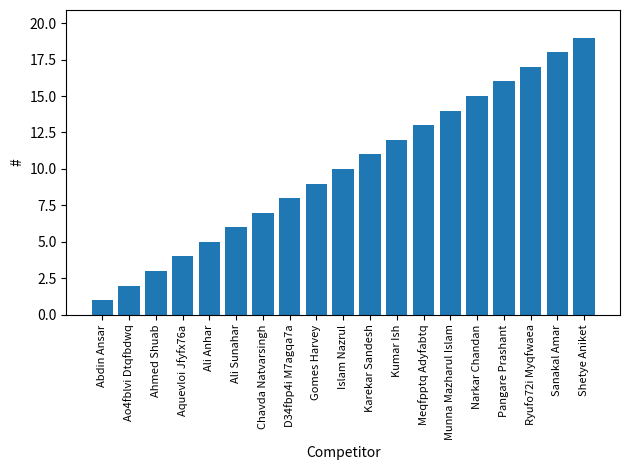

How many values are below 10?

9